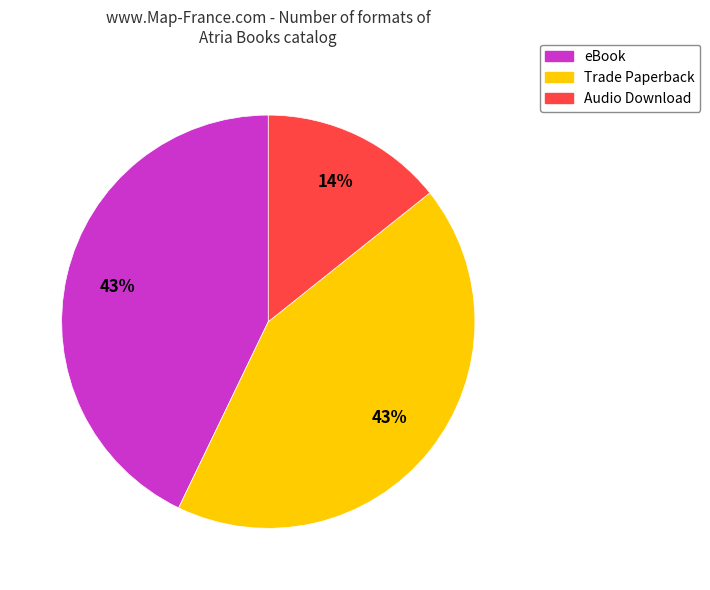

Is the sum of Audio Download and eBook greater than half?

Yes